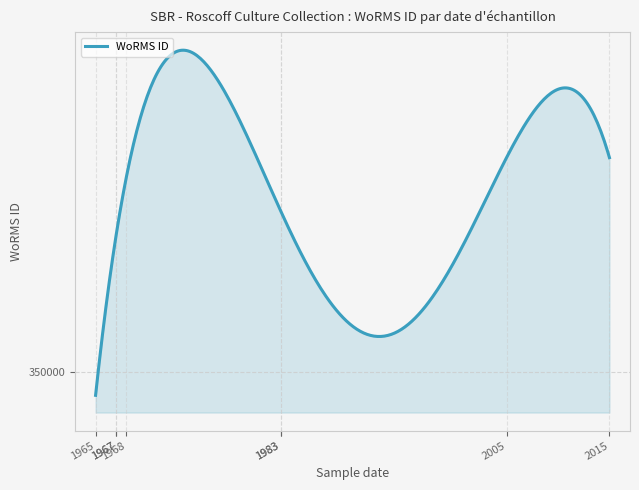

How many interior local valleys (lower than both neighbors) does the data have?

1